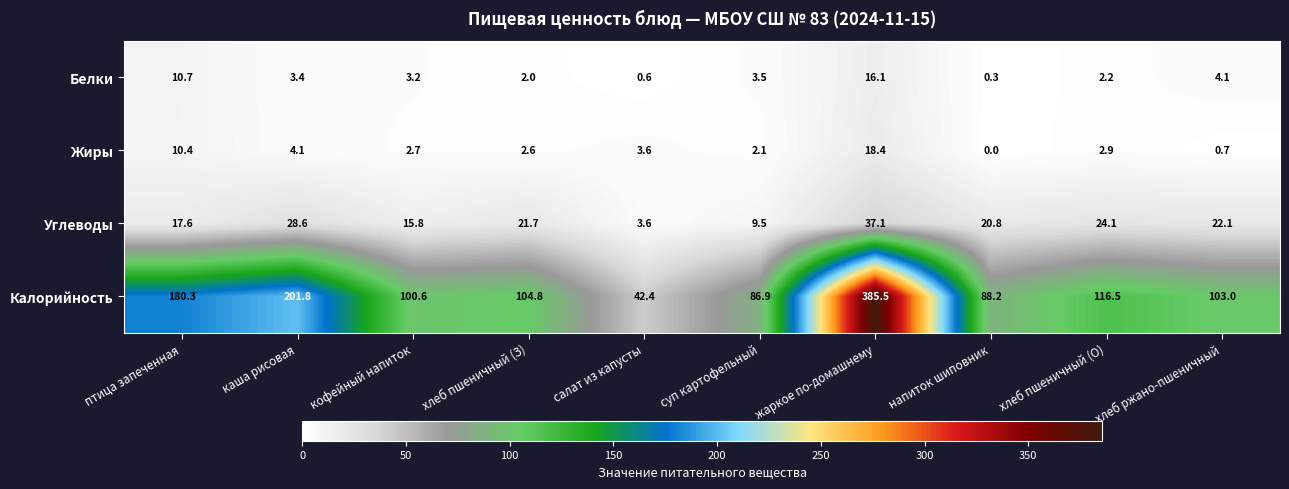

The value of Калорийность at салат из капусты is 20.9. True or false?

False